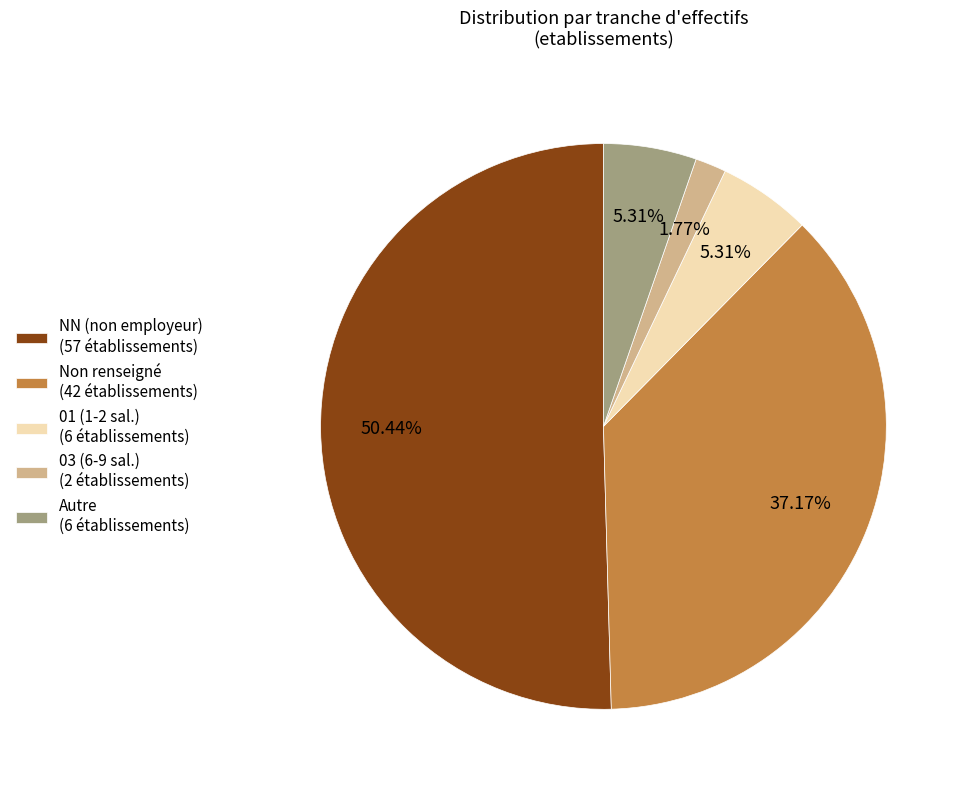

What is the majority slice?

NN (non employeur) (57 établissements)